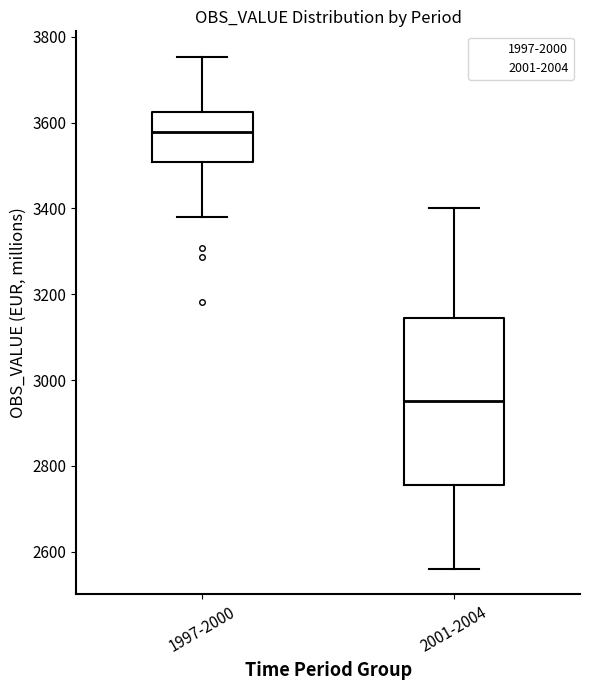

Reading left to right, transcribe this box plot: for each box, give where its median line is, the range the box spans, and where its two whiskers end, as read against the y-axis. The values are not printed on the chart, so give them approximately, as read against the axis.

1997-2000: median 3580, box 3500 to 3620, whiskers 3380 to 3760
2001-2004: median 2960, box 2760 to 3140, whiskers 2560 to 3400